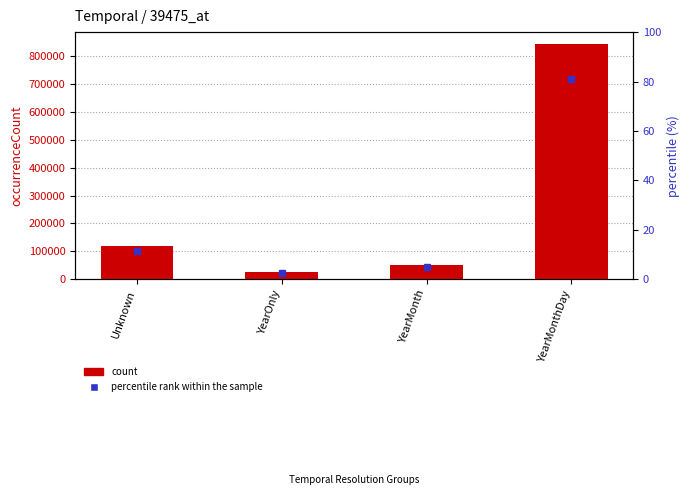

What is the spread (max minus min) of values at Unknown?

120444.4